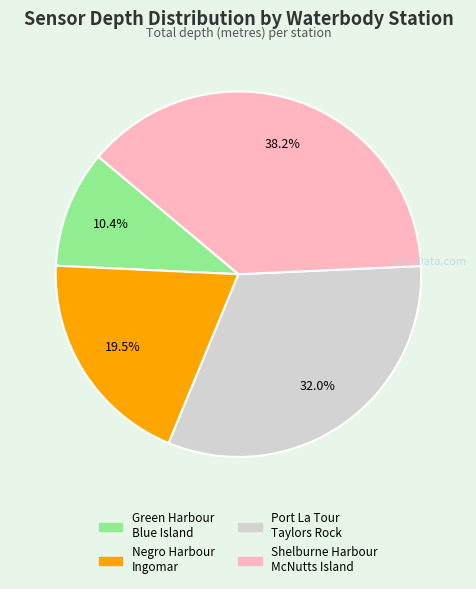

Is there a majority slice in this chart?

No